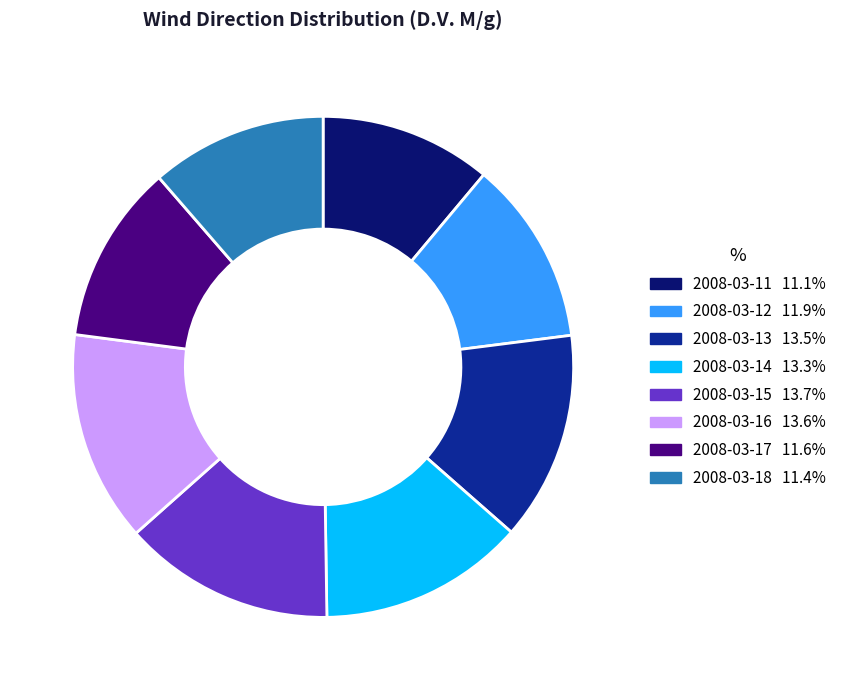

Approximately how many times larger is the value at 2008-03-16 compared to 2008-03-14?

1.0